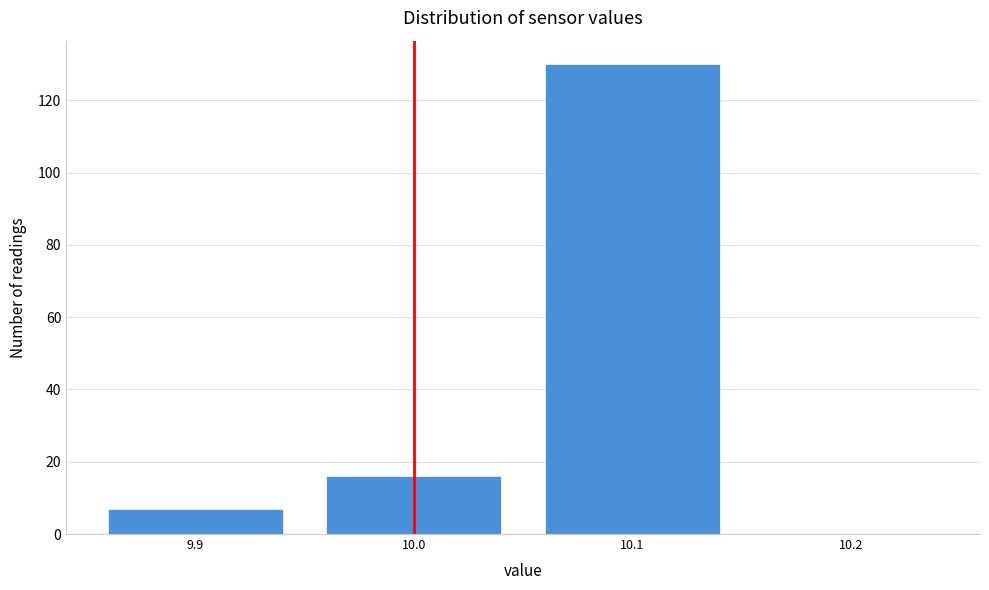

Over which range of the x-axis is the bar tallest?

10.05 to 10.15